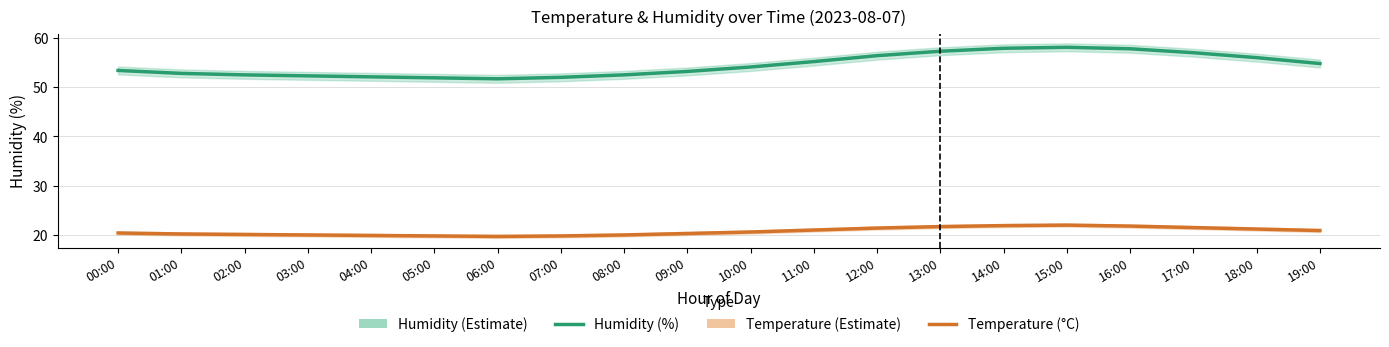

Which category has the lowest value across all series?

06:00